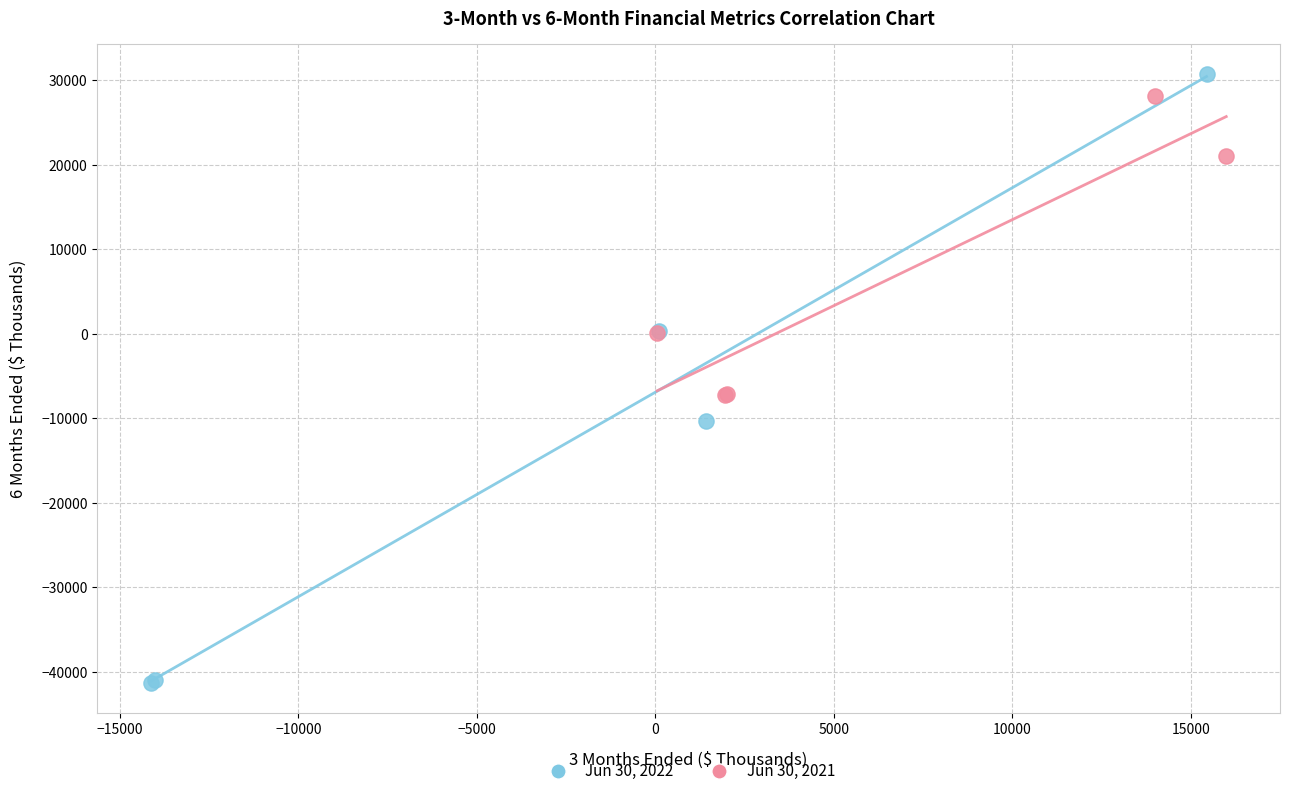

Which series has the widest spread of Y values?

Jun 30, 2022